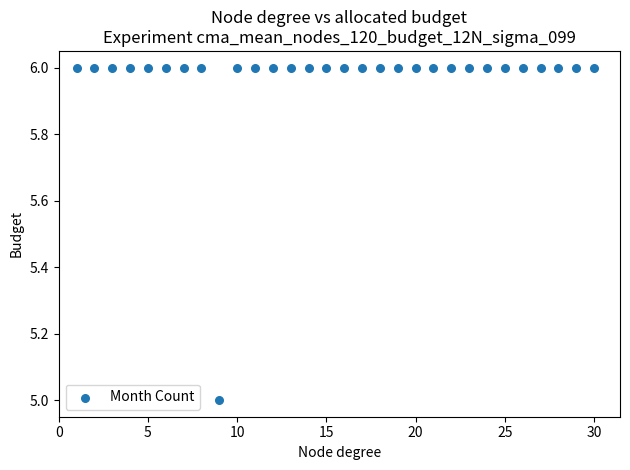

What is the range of X values (max minus min)?

29